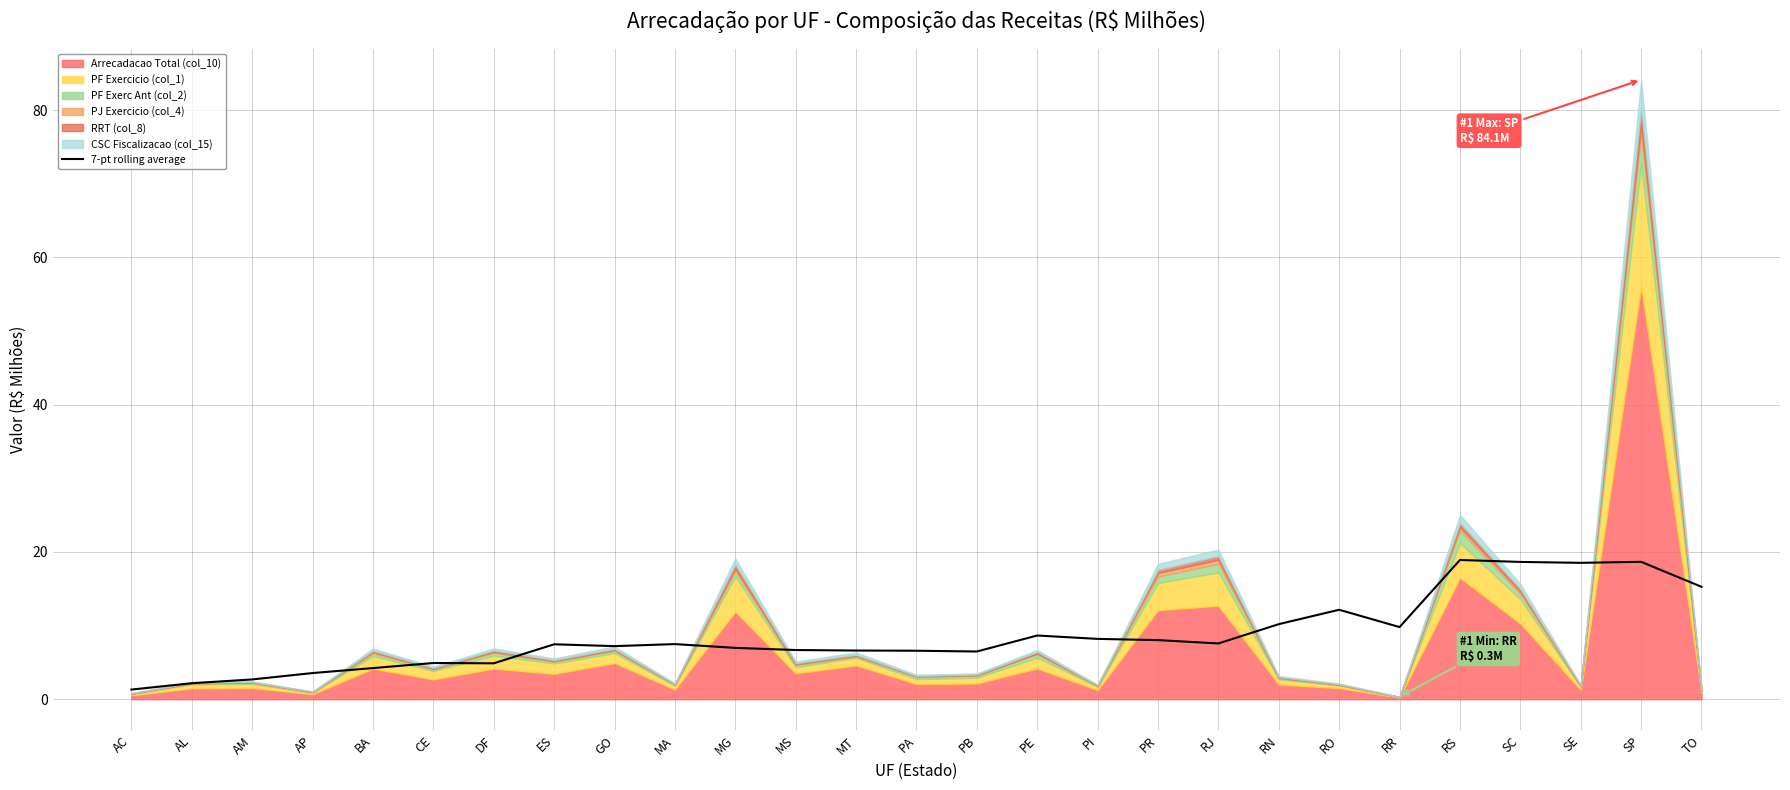

True or false: there are more than 1 points higher than both neighbors.

True